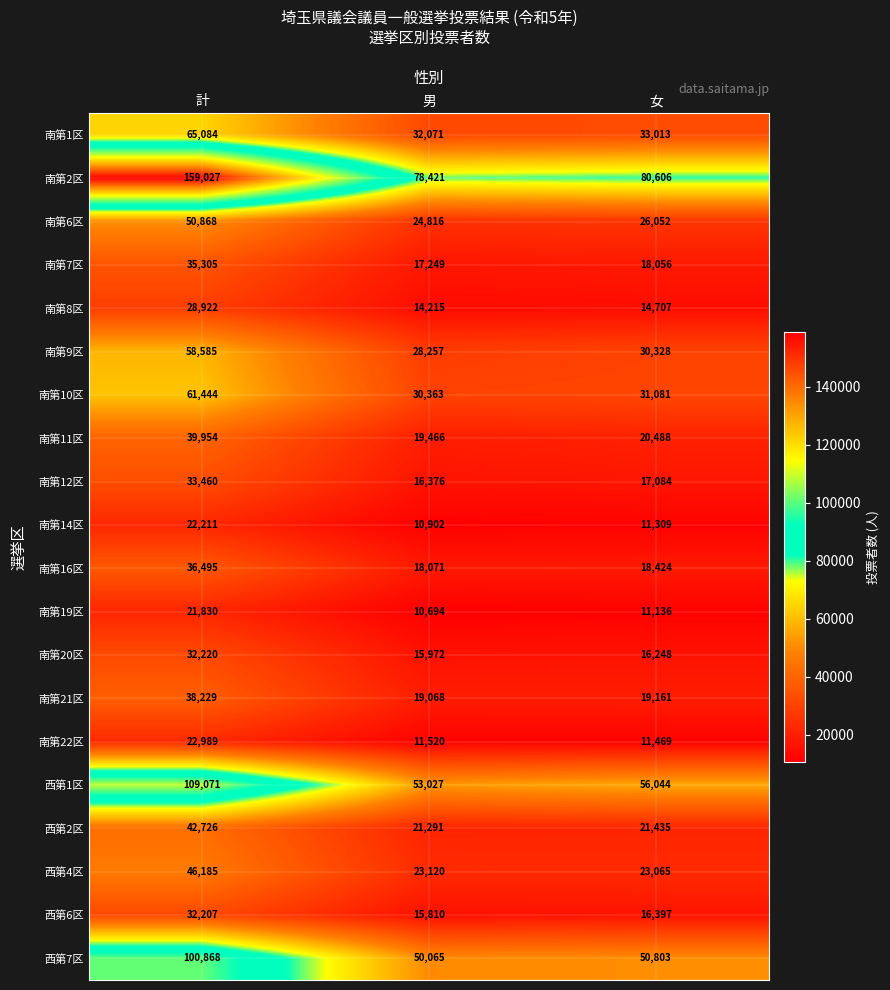

At which category is the sum across all series the highest?

計